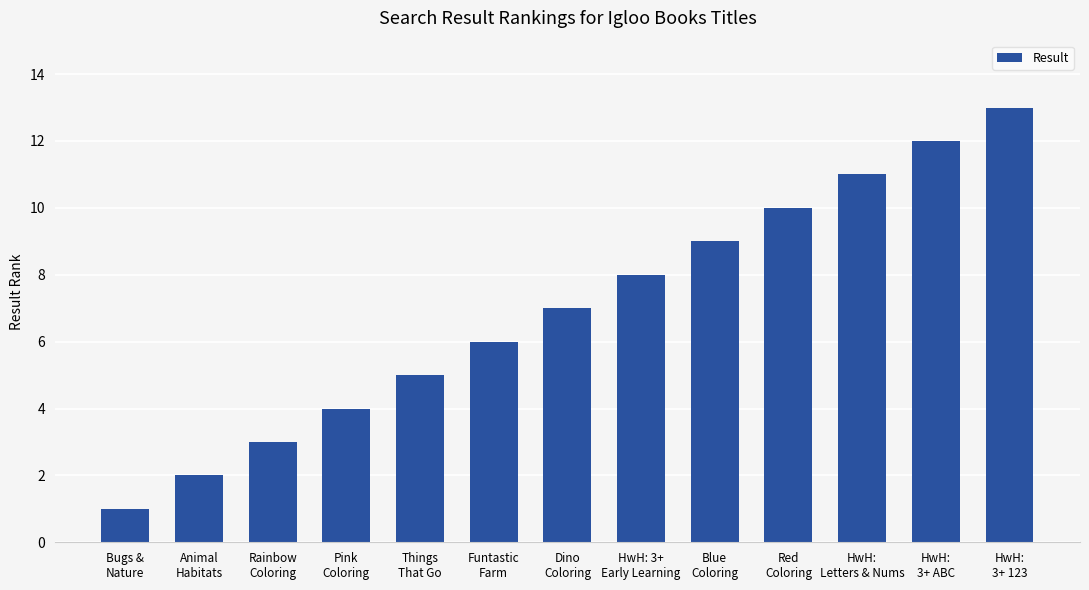

The chart shows a value of 3 at Rainbow
Coloring. True or false?

True